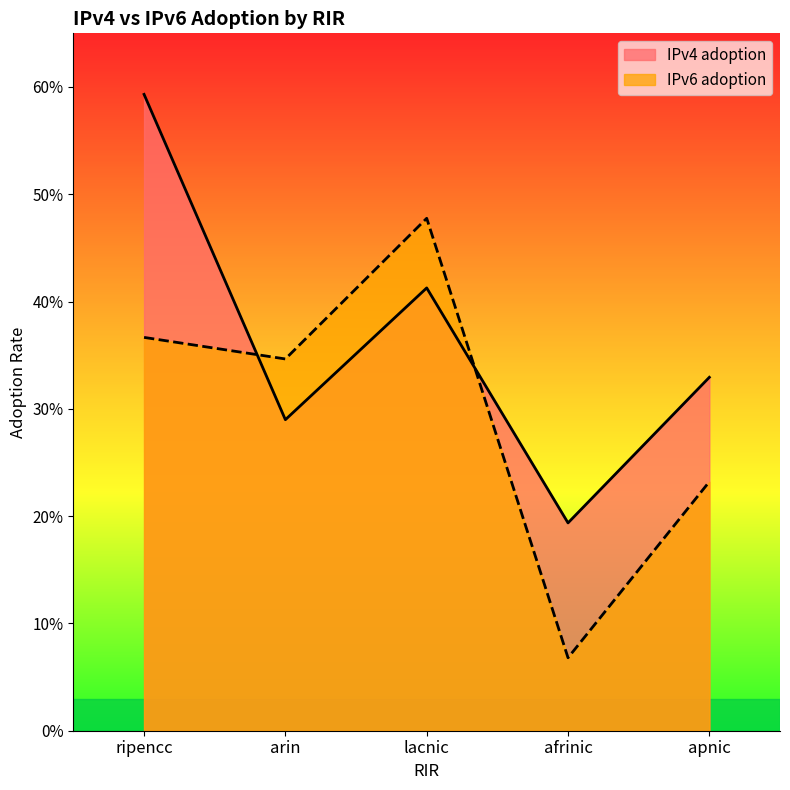

What is the difference between the second highest and minimum values in the IPv6 adoption series?

0.3